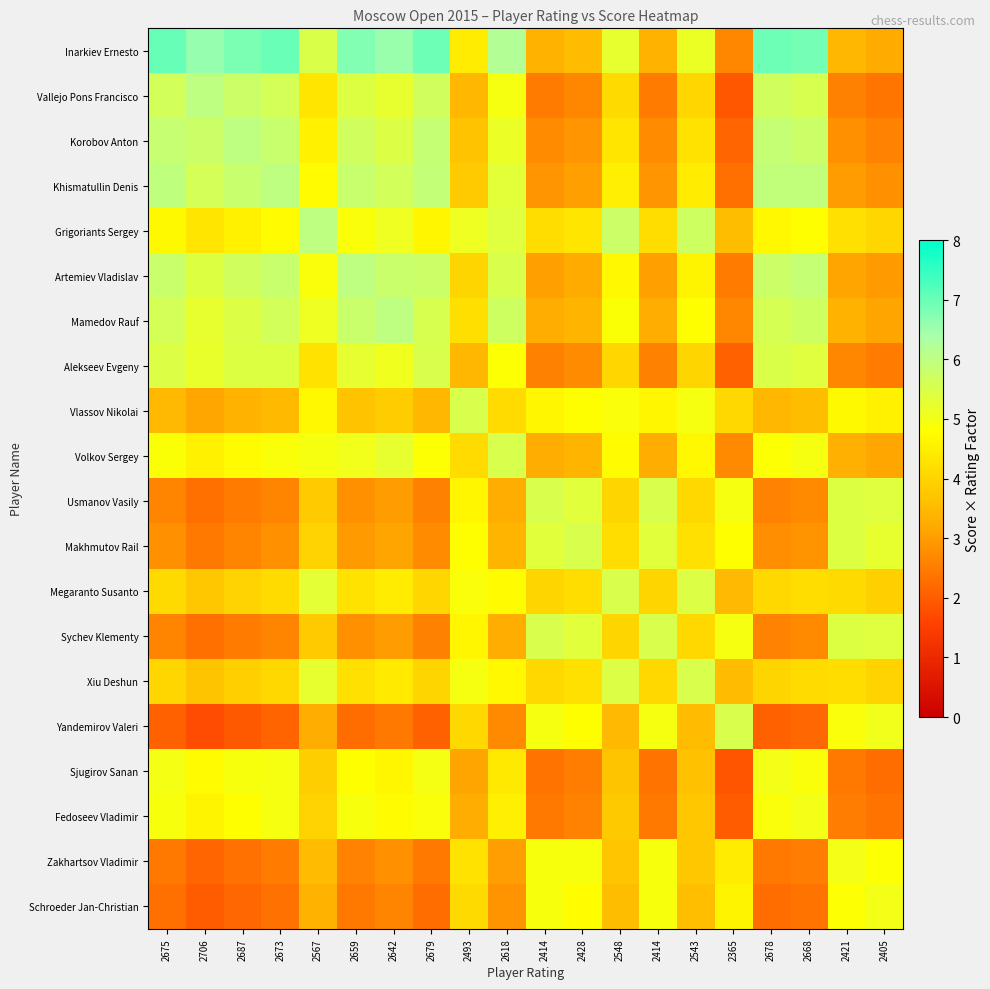

List the series in order of their peak value, lowest first.

Sjugirov Sanan, Fedoseev Vladimir, Zakhartsov Vladimir, Schroeder Jan-Christian, Alekseev Evgeny, Vlassov Nikolai, Volkov Sergey, Usmanov Vasily, Makhmutov Rail, Megaranto Susanto, Sychev Klementy, Xiu Deshun, Yandemirov Valeri, Vallejo Pons Francisco, Korobov Anton, Khismatullin Denis, Grigoriants Sergey, Artemiev Vladislav, Mamedov Rauf, Inarkiev Ernesto